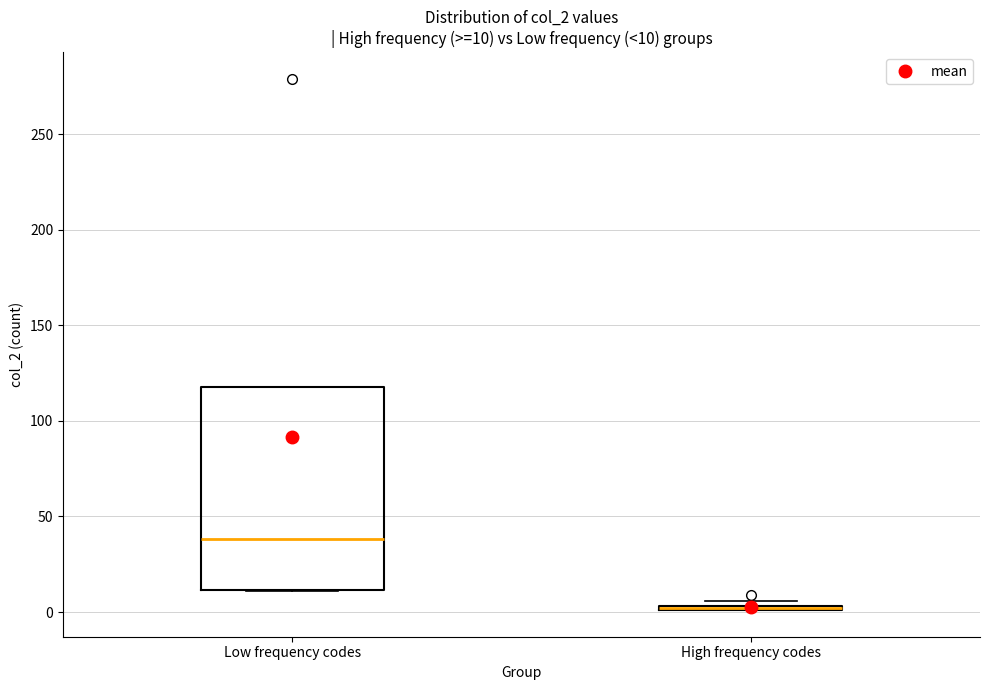

Which box is the tallest, from its lower edge to its upper edge?

Low frequency codes